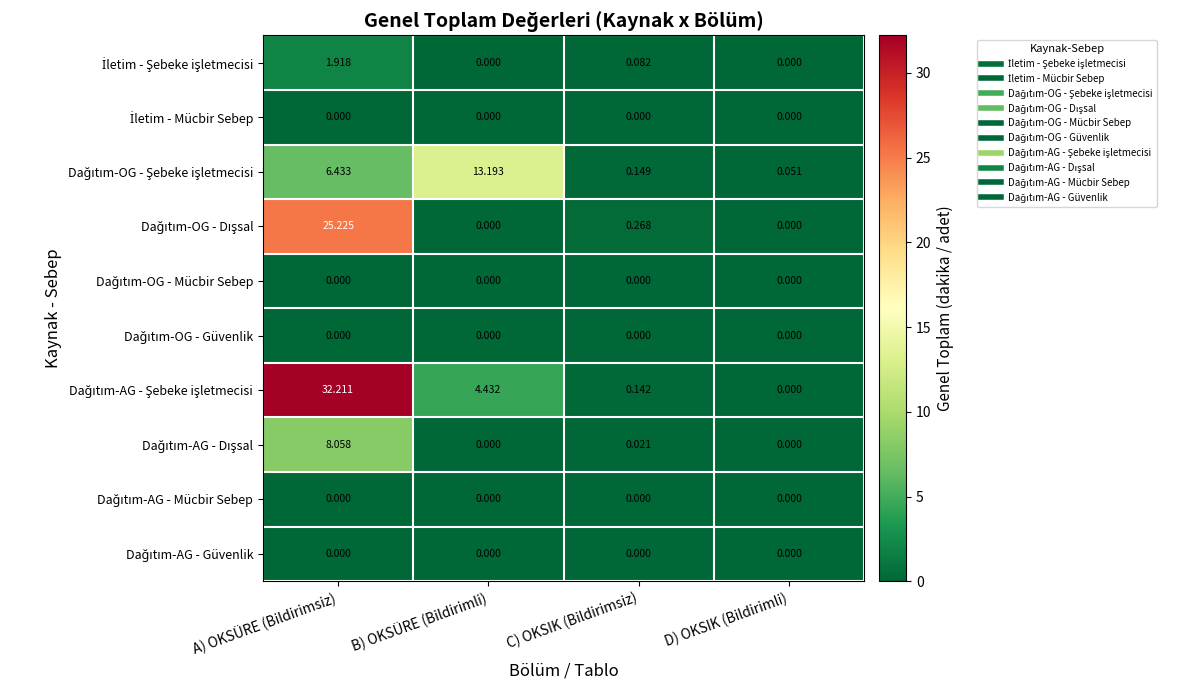

Count the number of data series in this chart.

10